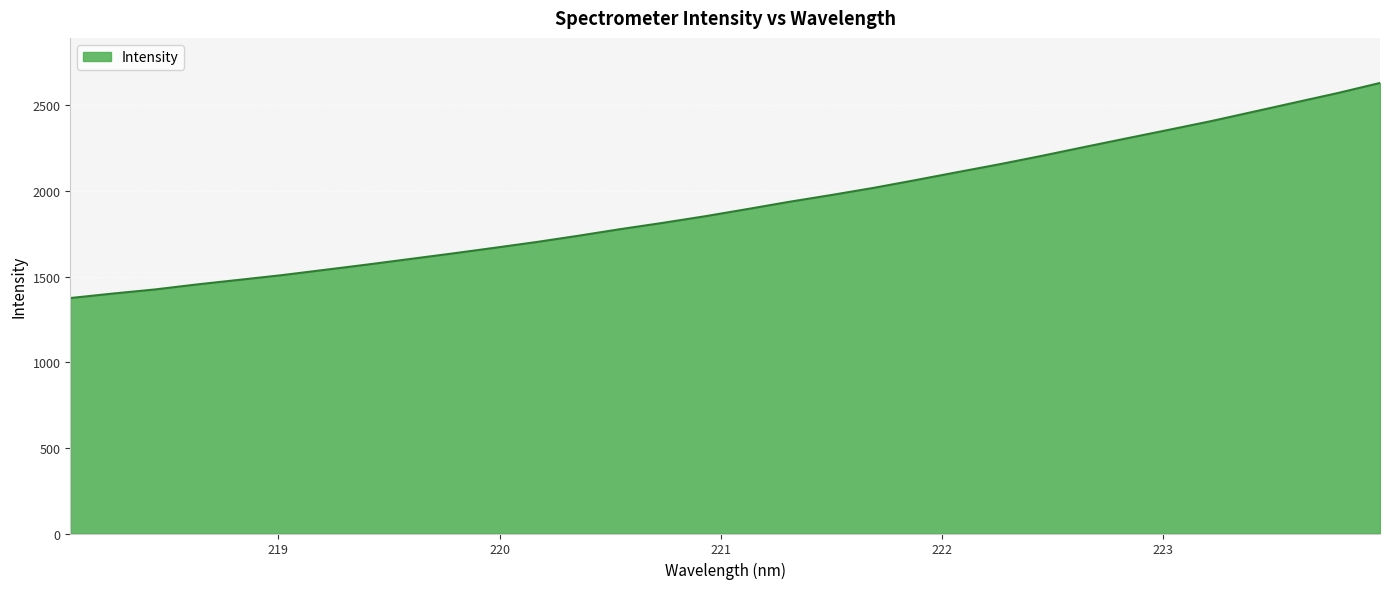

What is the sum of all values?

61396.8